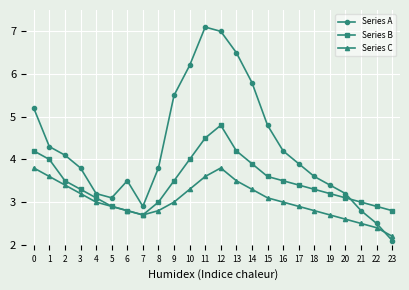

How many intersections are there between Series A and Series B?

1